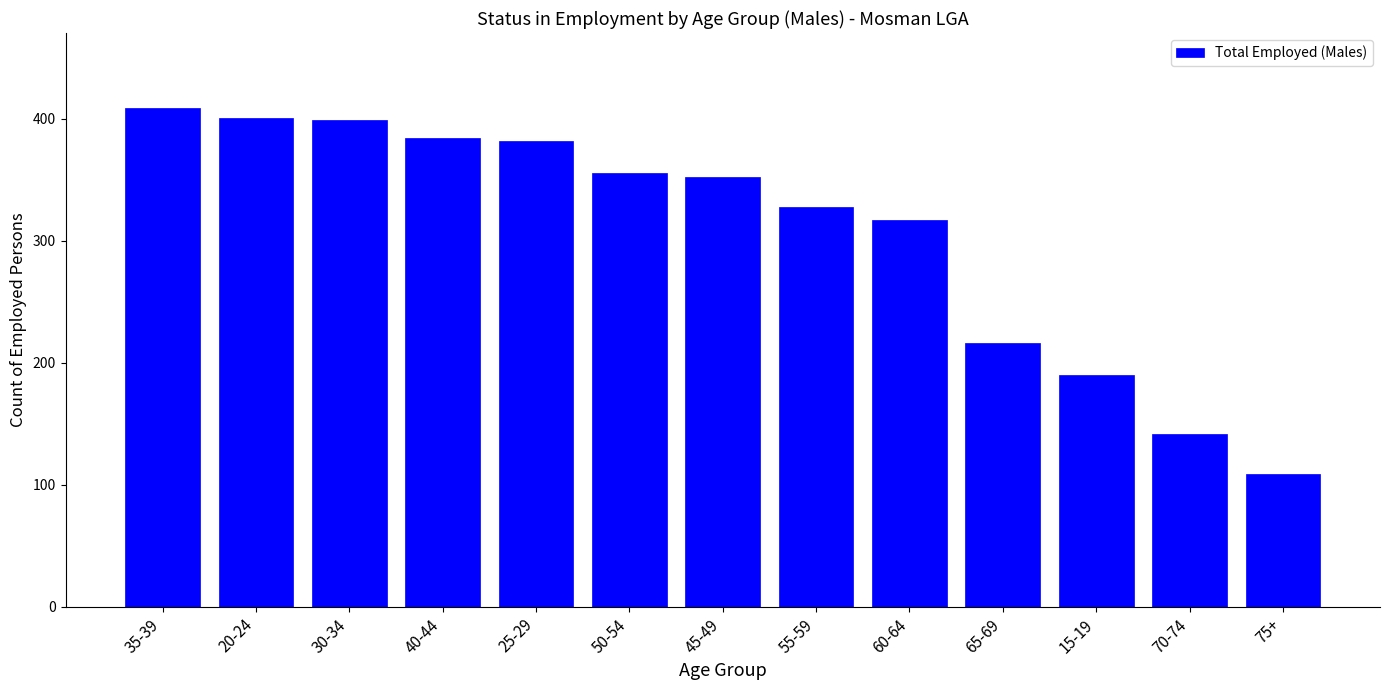

What is the difference between the second highest and minimum values?

292